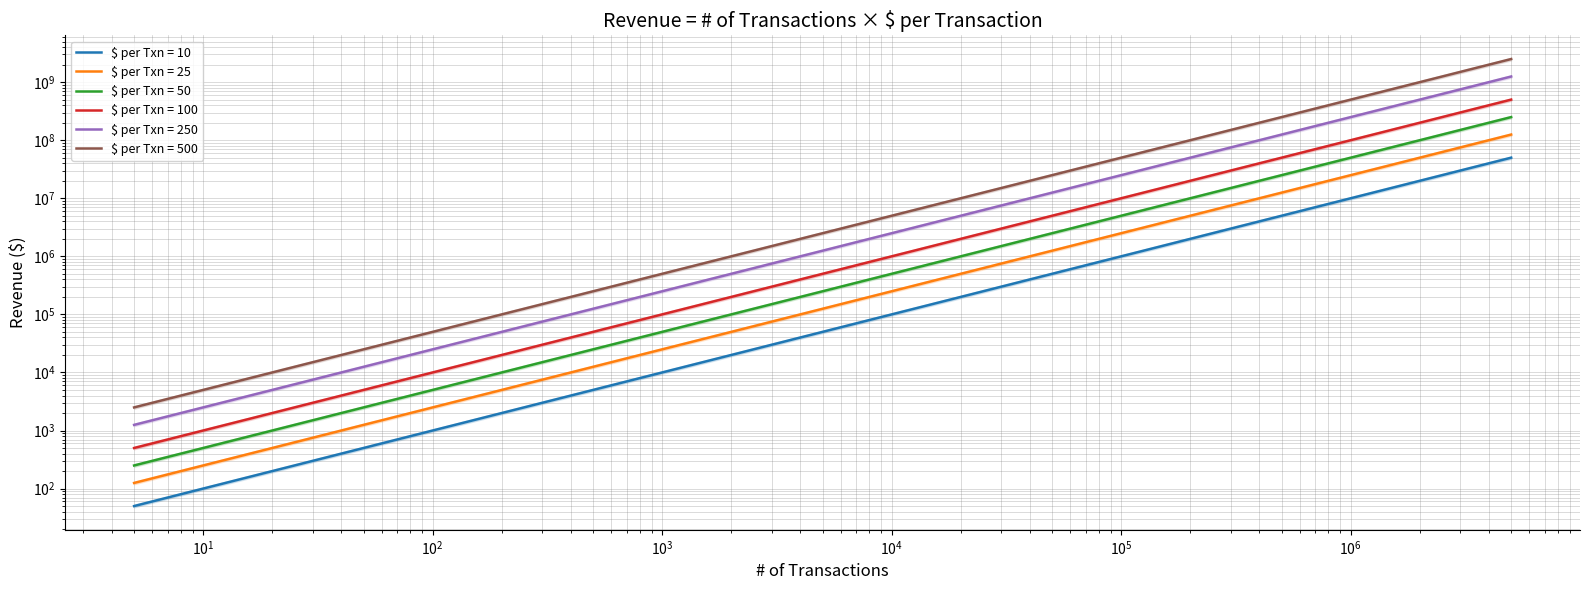

Where does the $ per Txn = 50 series first go above 250000?

10000